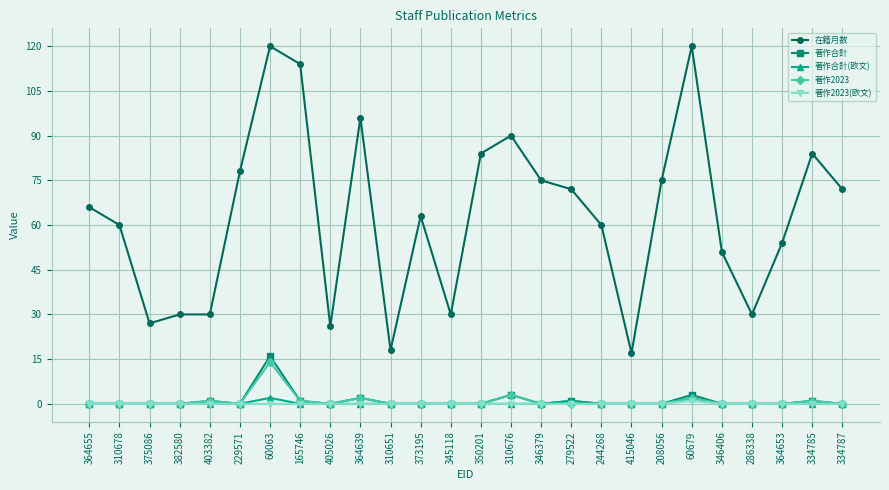

True or false: 在籍月数 has more than 1 points higher than both neighbors.

True